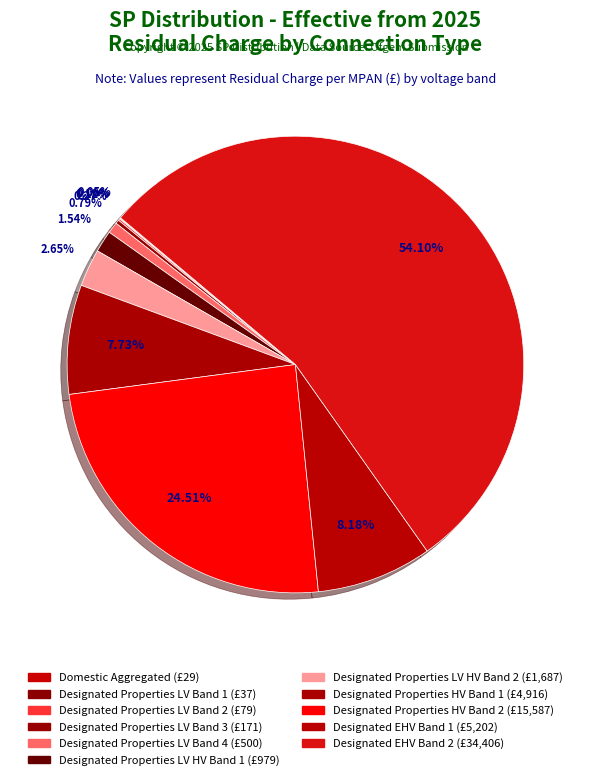

To the nearest percent, what is the difference between the largest and smallest slice percentages?

54%